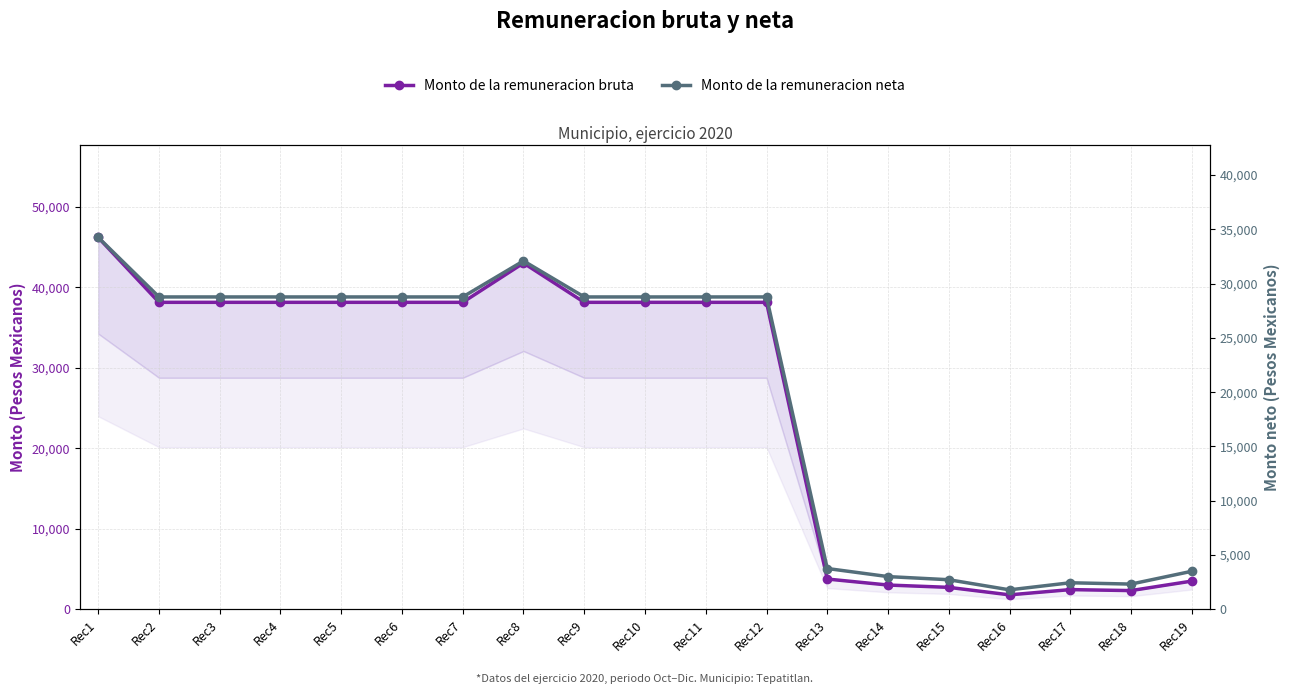

True or false: Monto de la remuneracion neta and Monto de la remuneracion bruta intersect in this chart.

False